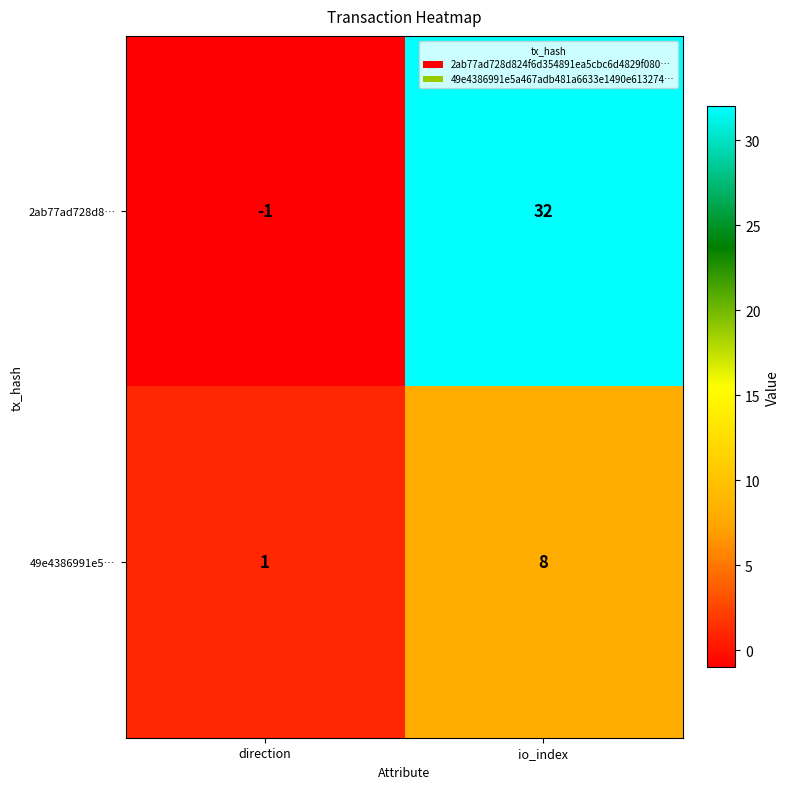

List the series in order of their overall mean, lowest first.

49e4386991e5…, 2ab77ad728d8…